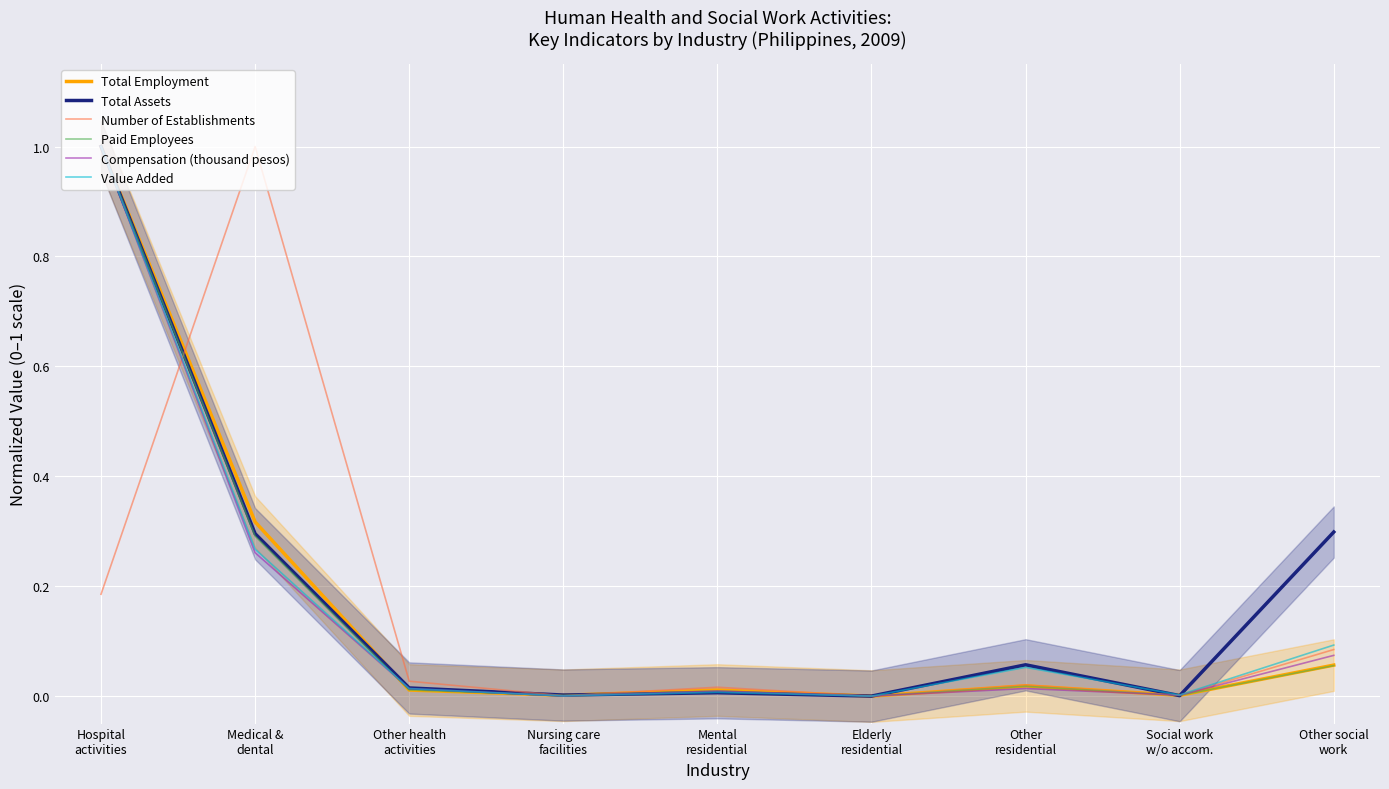

How many lines are shown in the chart?

6